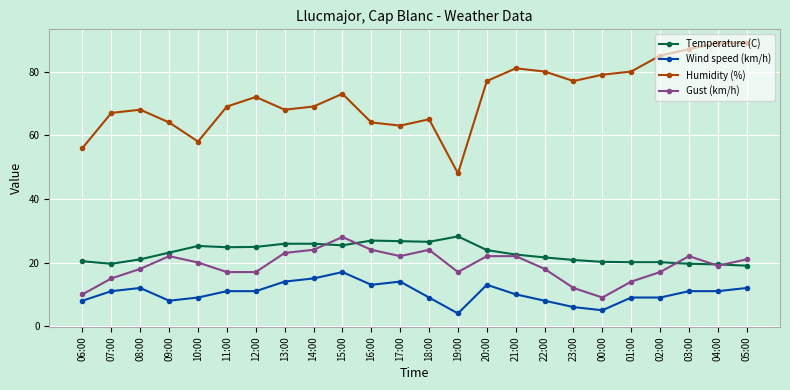

The value of Gust (km/h) at 08:00 is 8.5. True or false?

False